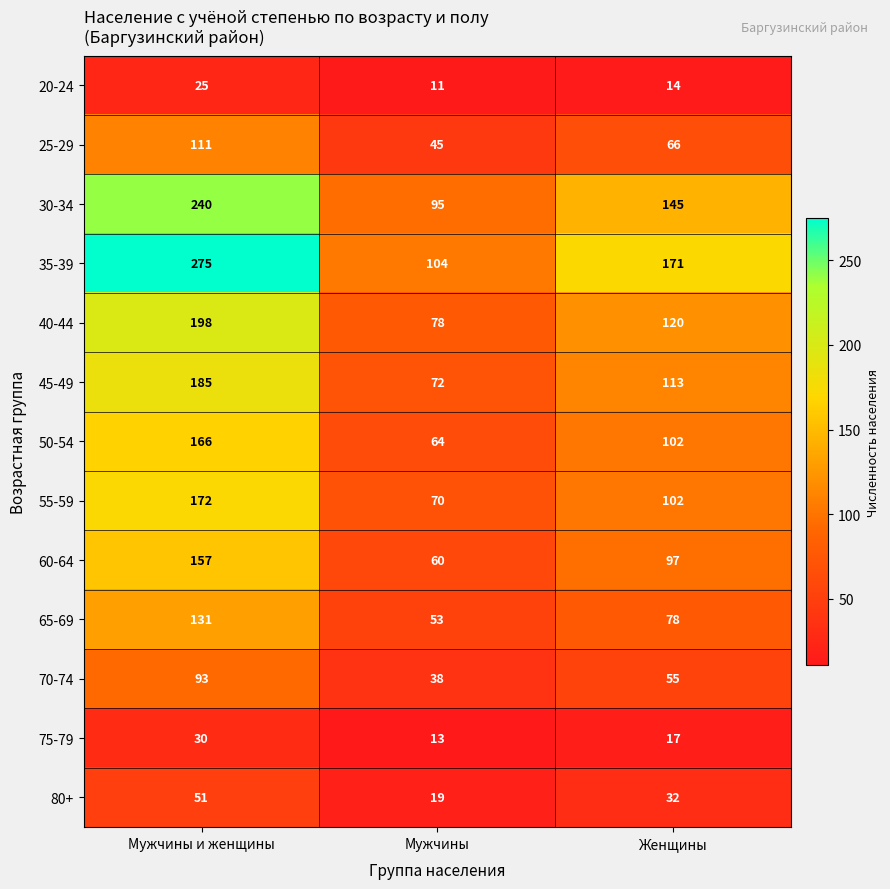

What is the difference between the second highest and minimum values in the 60-64 series?

37